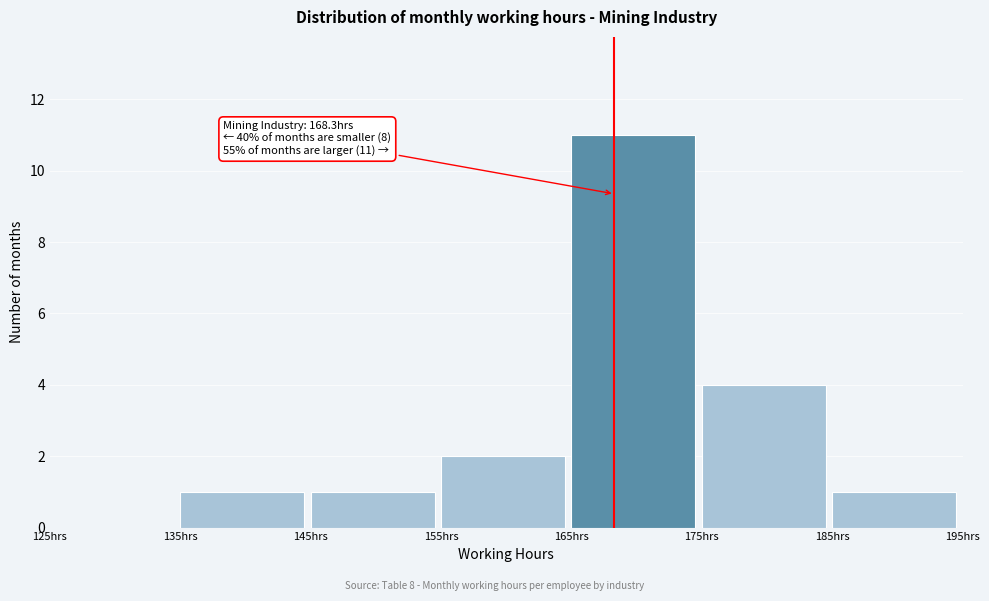

Which range on the x-axis has the tallest bar?

165 to 175